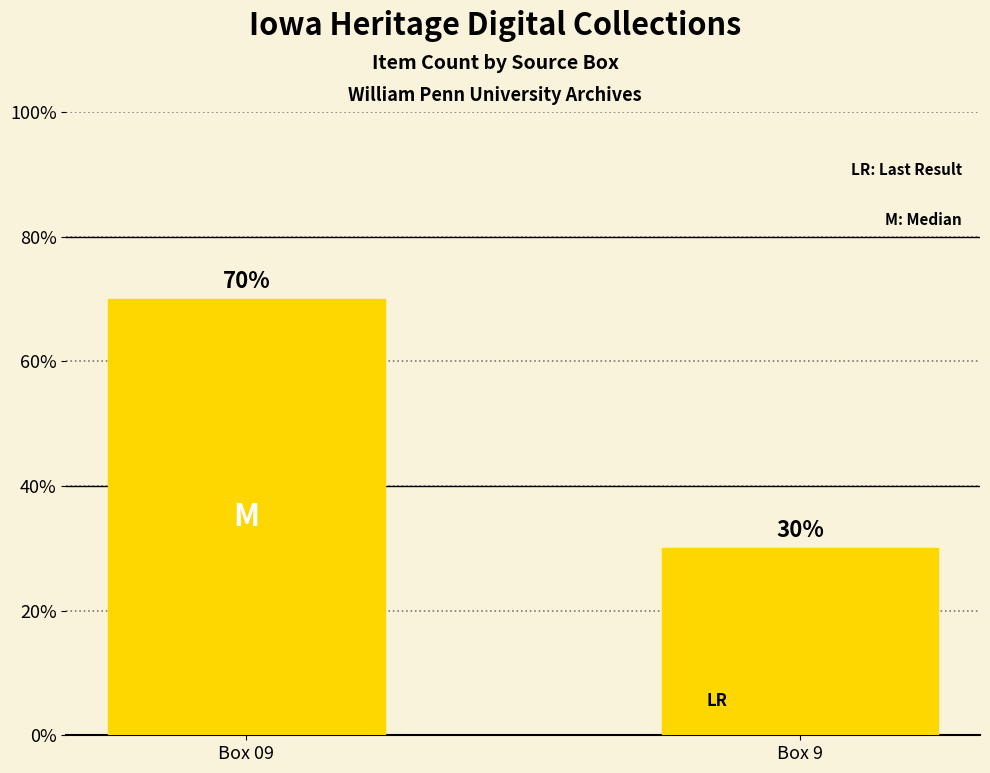

Does the chart contain any negative values?

No